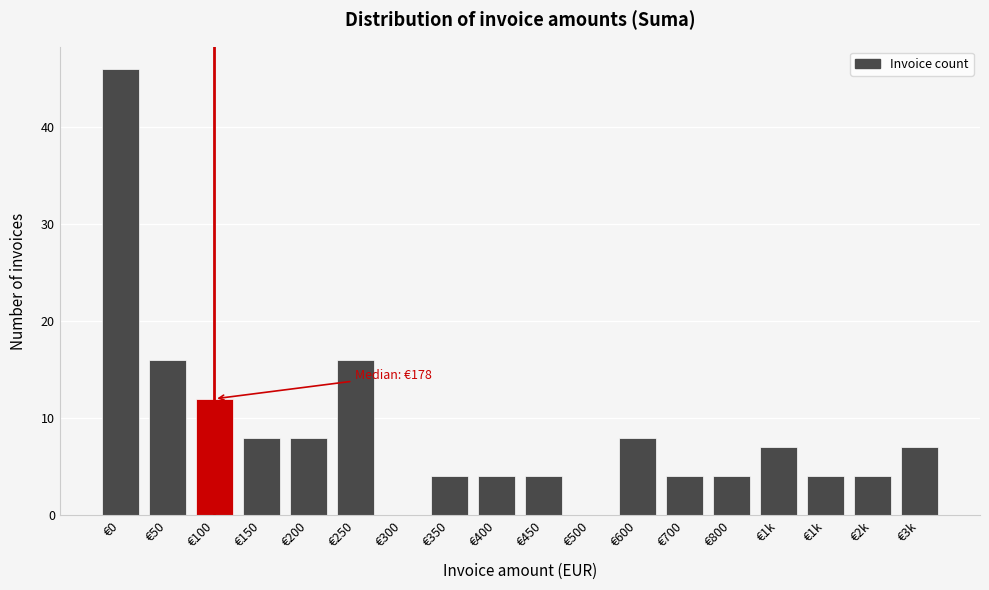

Count the number of categories in the chart.

18